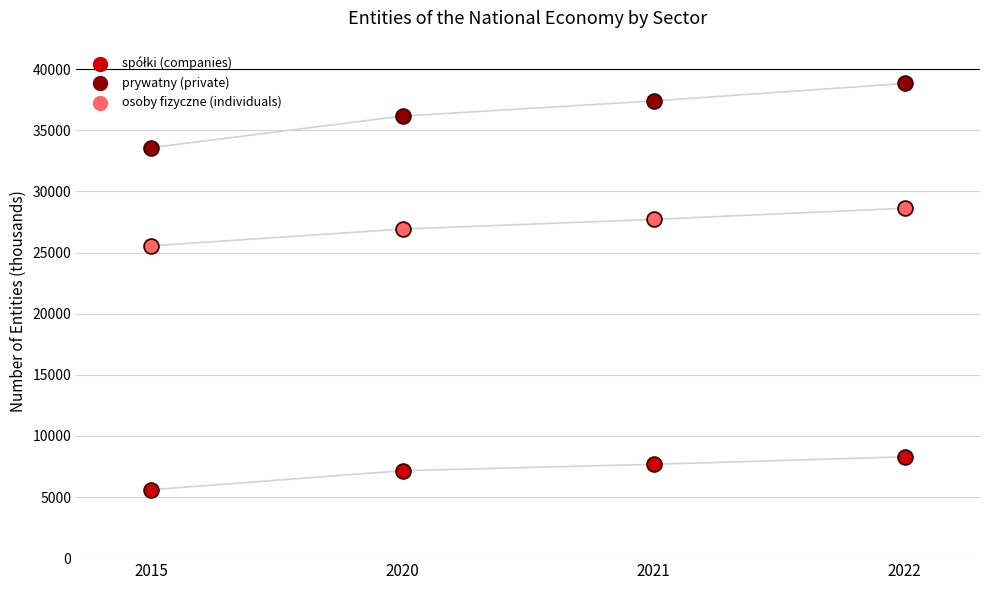

Which series has the largest Y range (max minus min)?

prywatny (private)